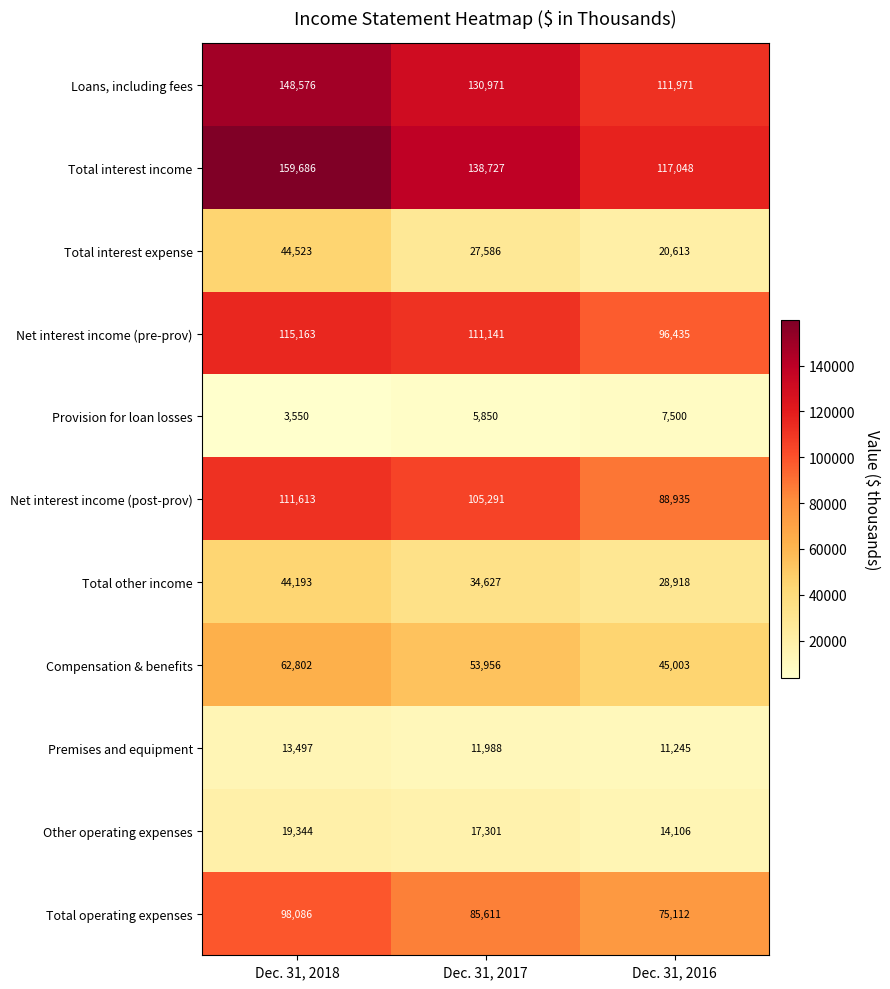

The value of Net interest income (post-prov) at Dec. 31, 2018 is 148571. True or false?

False